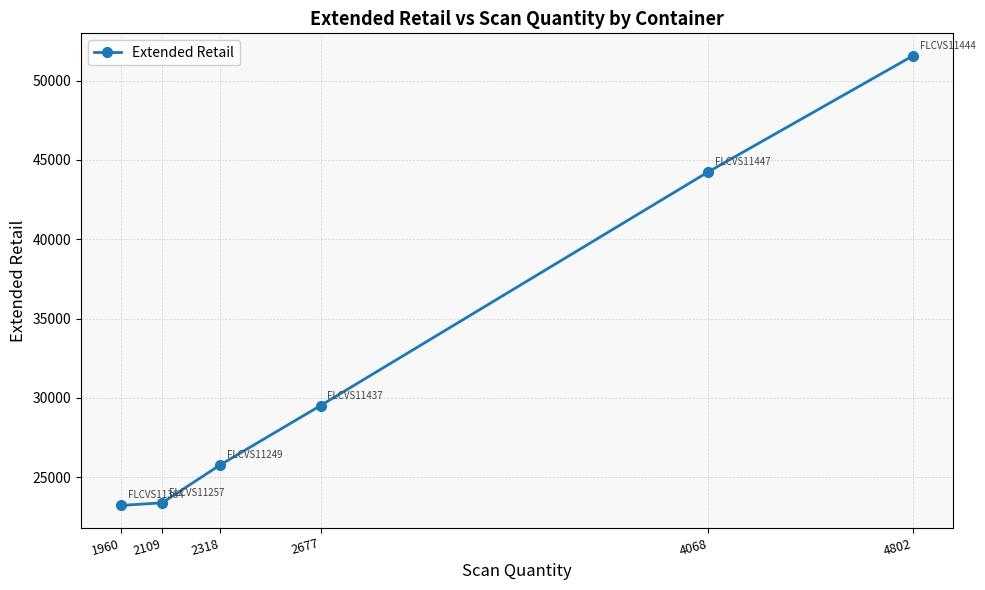

What is the smallest value displayed?

23226.9